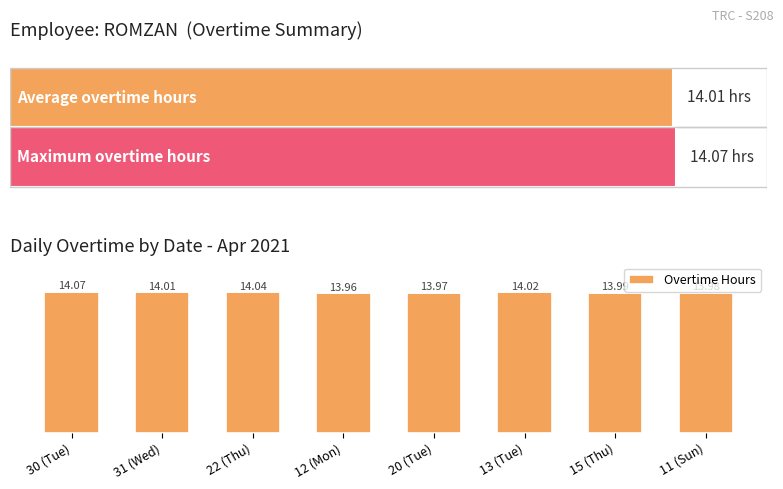

Rank the categories by value from lowest to highest.

12 (Mon), 20 (Tue), 11 (Sun), 15 (Thu), 31 (Wed), 13 (Tue), 22 (Thu), 30 (Tue)